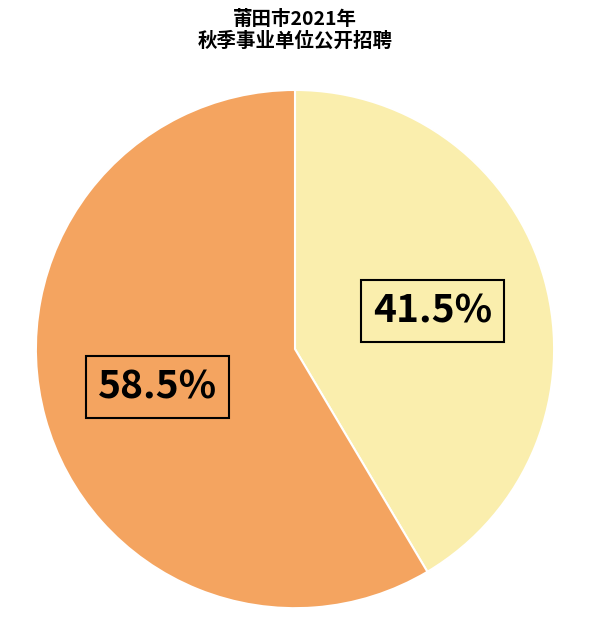

Is there any slice that represents more than half of the pie?

Yes